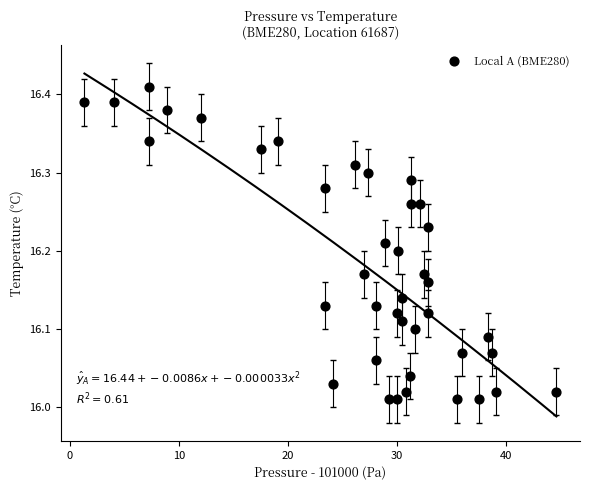

What is the range of X values (max minus min)?

43.3